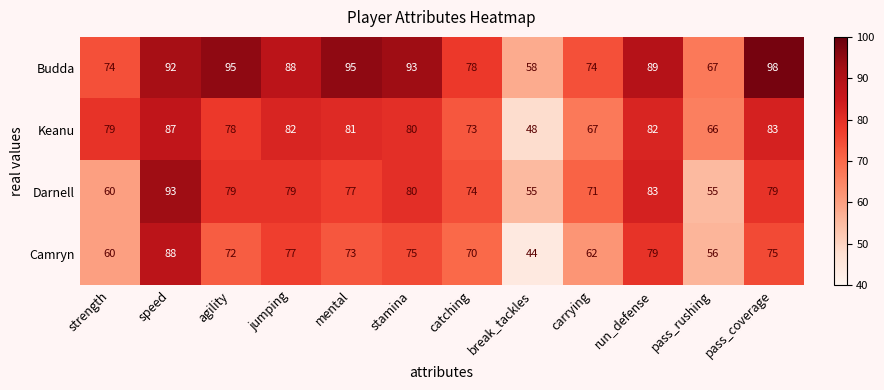

The value of Darnell at mental is 113. True or false?

False